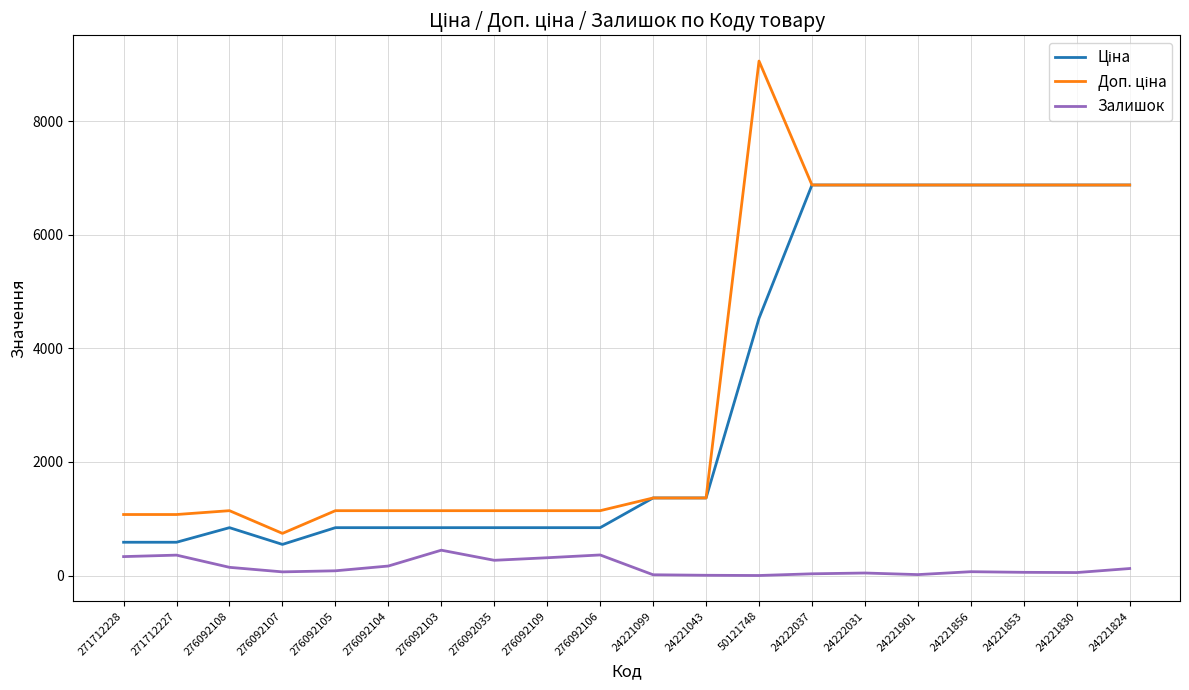

What is the maximum value shown in the chart?

9062.9